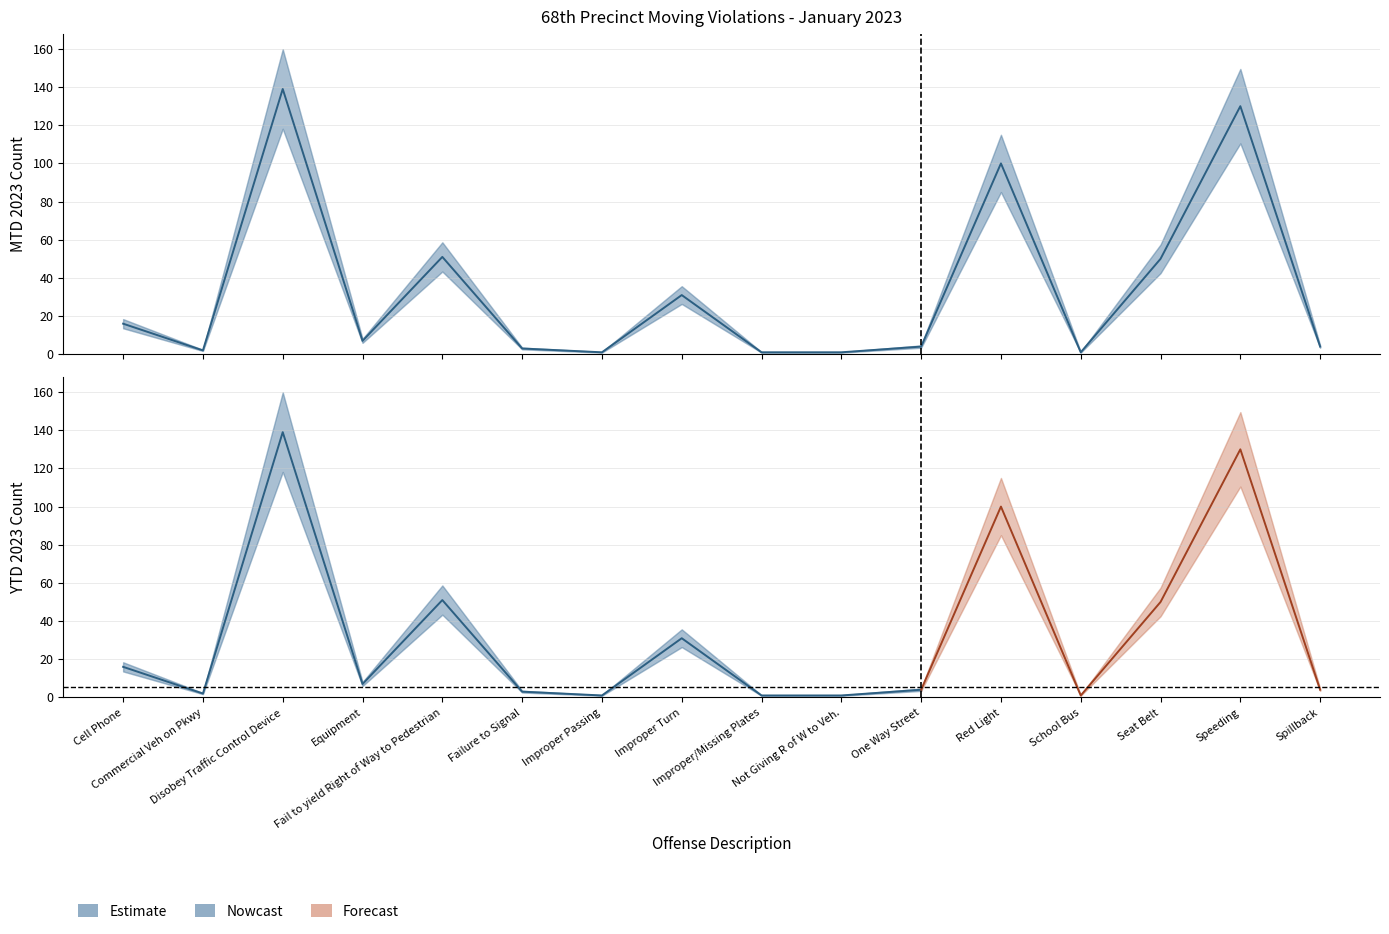

Reading right to left, extract all data points from this chart.

Spillback=4	Speeding=130	Seat Belt=50	School Bus=1	Red Light=100	One Way Street=4	Not Giving R of W to Veh.=1	Improper/Missing Plates=1	Improper Turn=31	Improper Passing=1	Failure to Signal=3	Fail to yield Right of Way to Pedestrian=51	Equipment=7	Disobey Traffic Control Device=139	Commercial Veh on Pkwy=2	Cell Phone=16